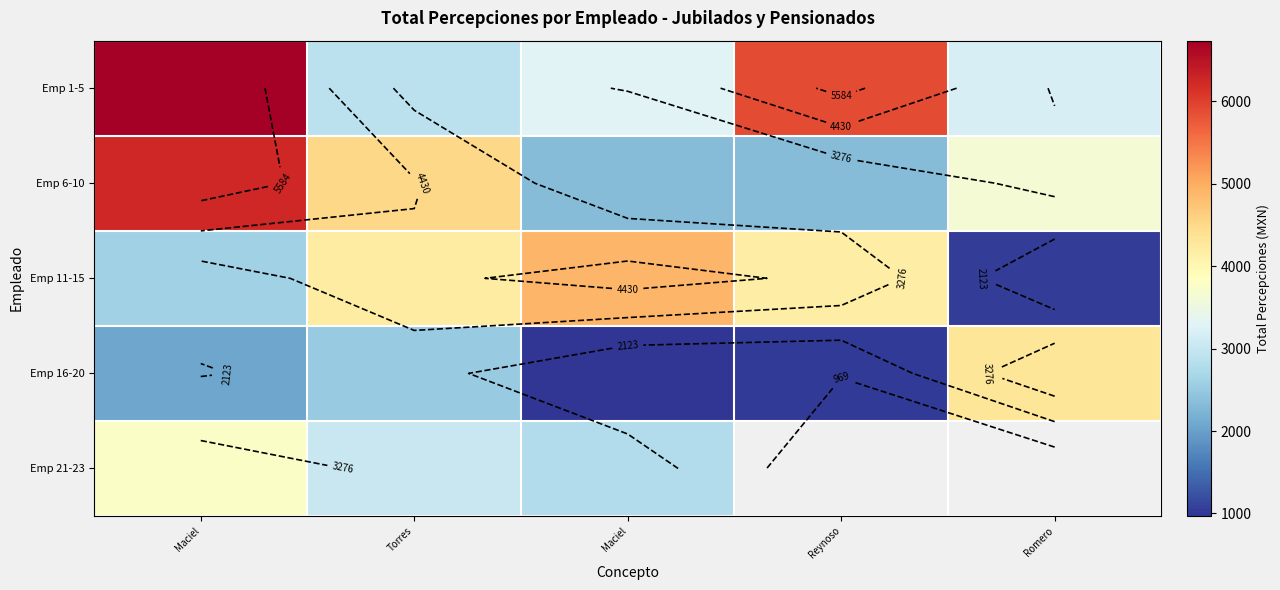

What is the minimum value for Emp 16-20?

968.8